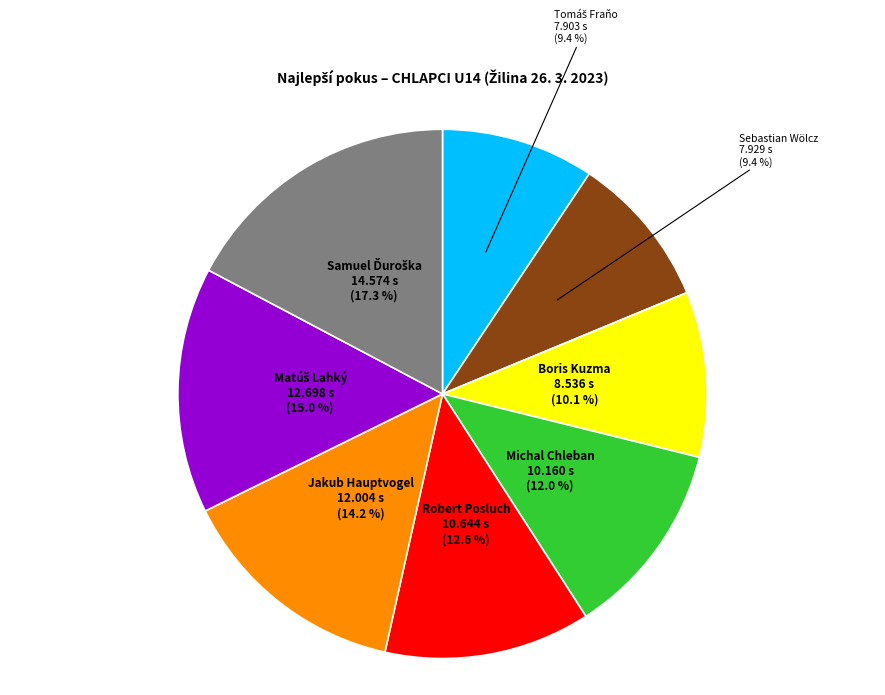

Is there any slice that represents more than half of the pie?

No